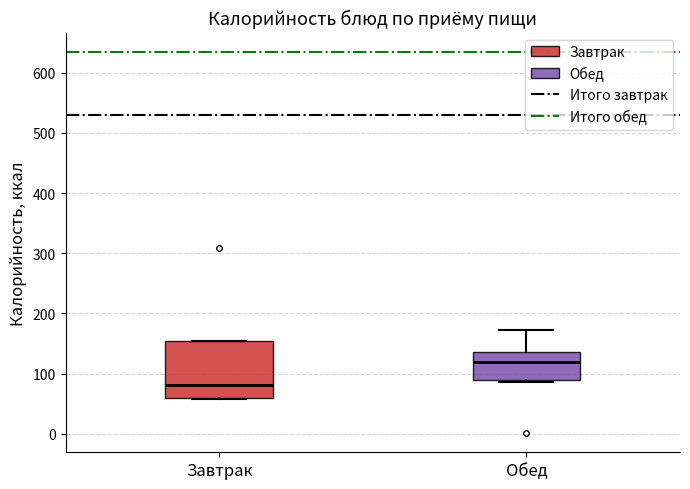

Reading left to right, read every box against the y-axis: the position of its median line, the range the box covers, and the ends of its whiskers. The values are not printed on the chart, so give them approximately, as read against the axis.

Завтрак: median 80, box 60 to 150, whiskers 60 to 150
Обед: median 120, box 90 to 140, whiskers 90 (just below the box's lower edge) to 170